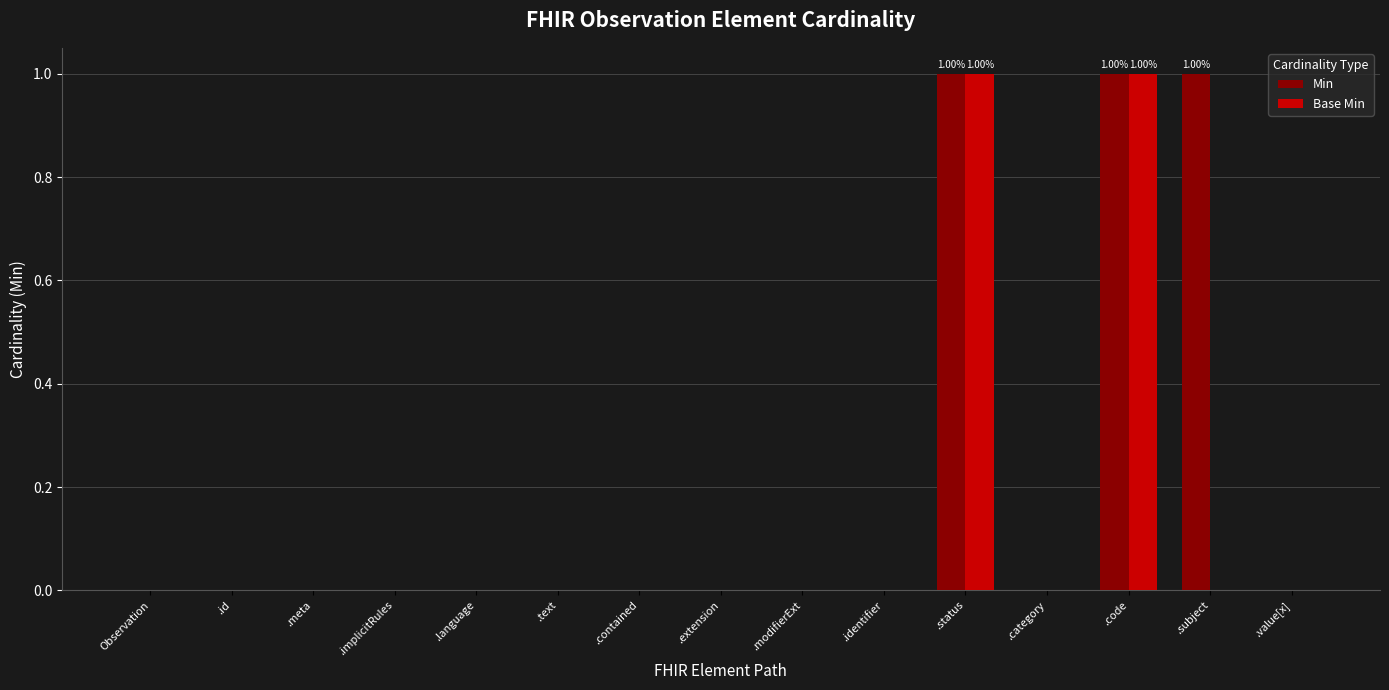

What is the sum of all Min values?

3